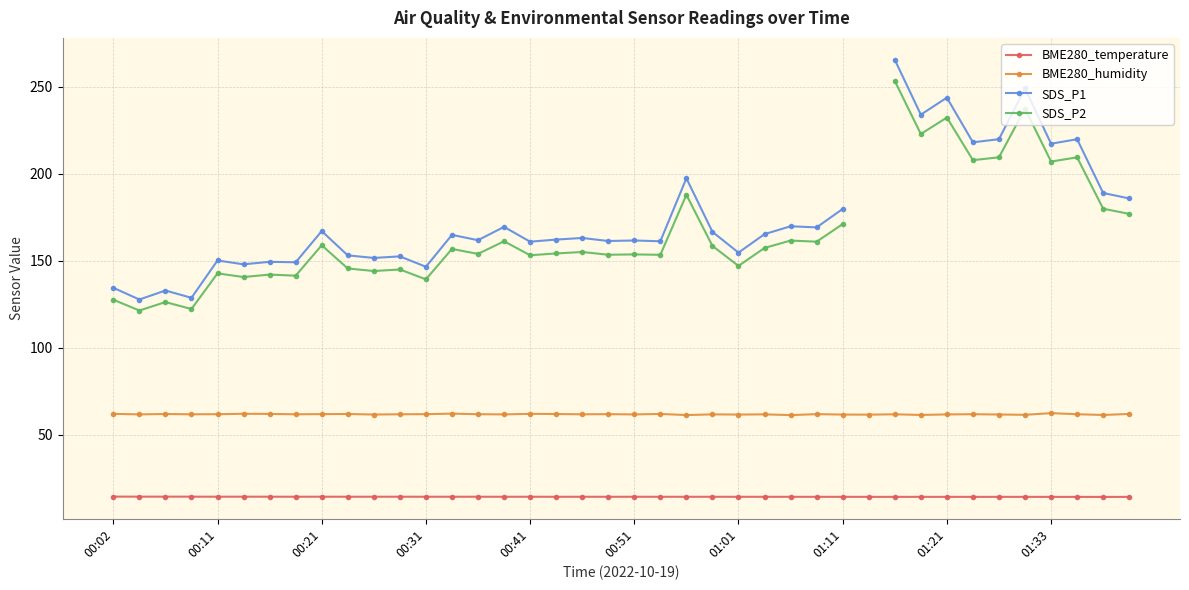

What is the maximum value for BME280_temperature?

14.5